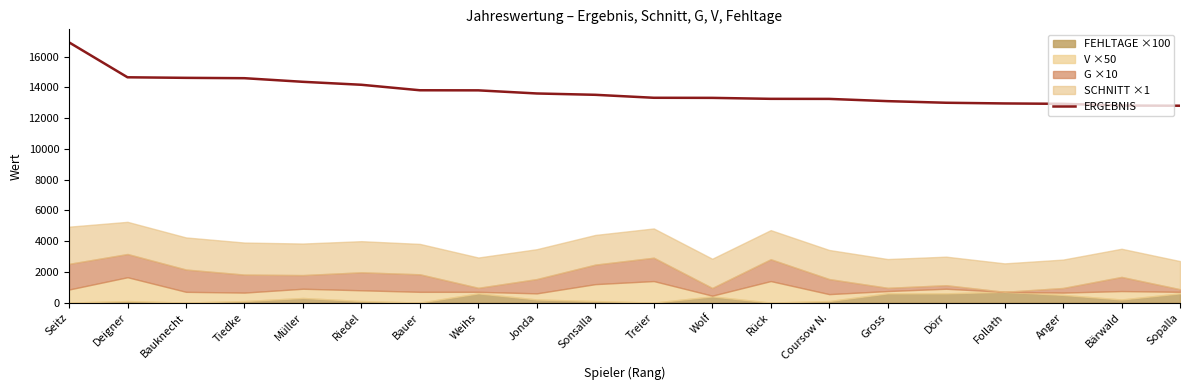

What position from the right is Müller?

16